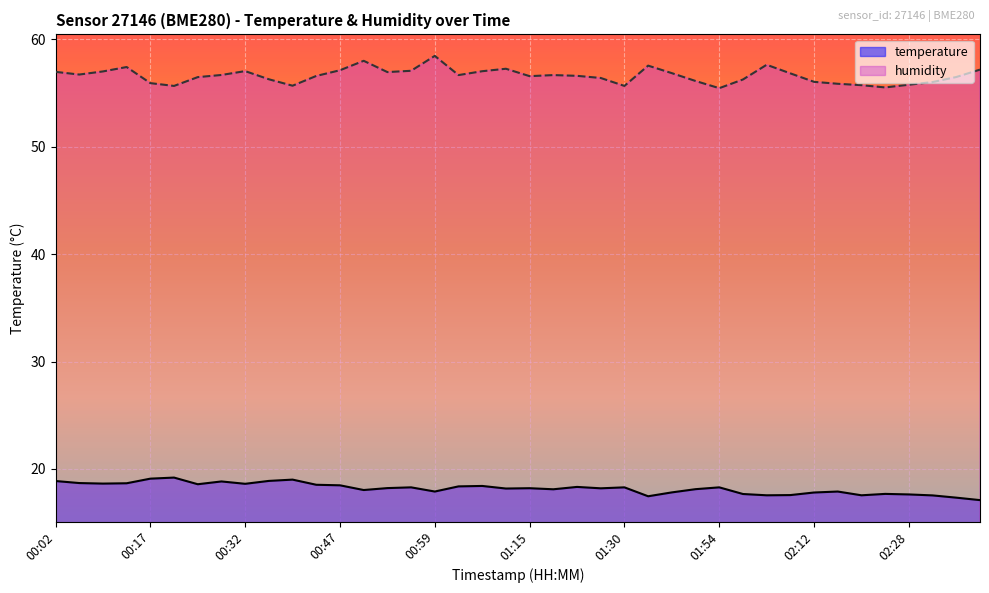

Which series changed the most between 00:59 and 02:18?

humidity